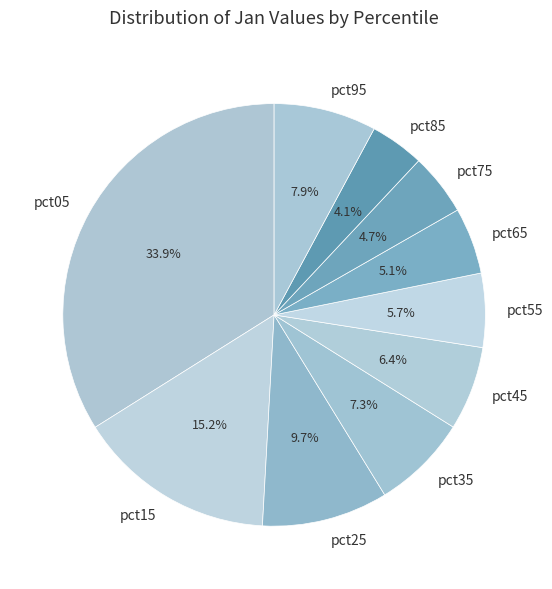

Combined, what portion of the pie is pct65 and pct35?

12.4%